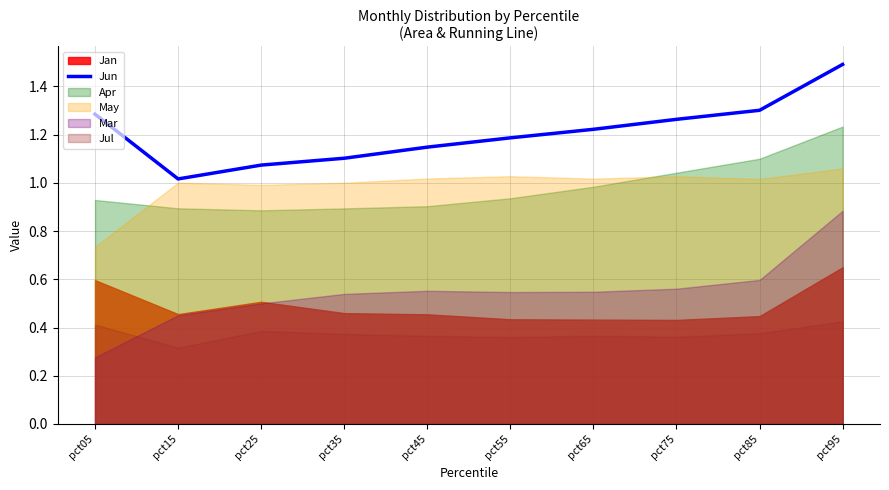

What is the value of the 2nd point from the left?

1.0